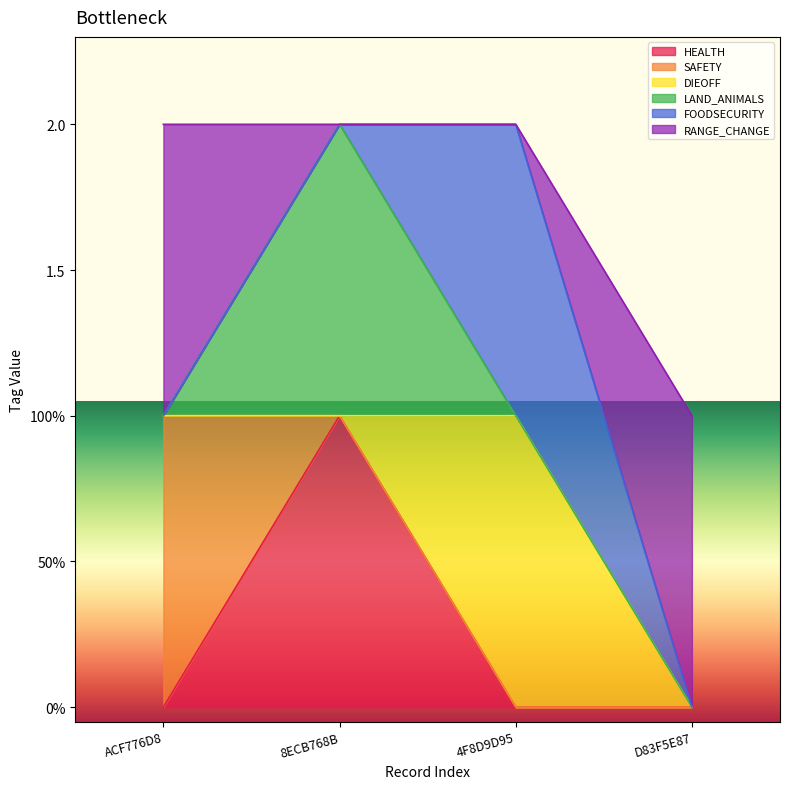

True or false: SAFETY has more than 0 interior local peaks.

False